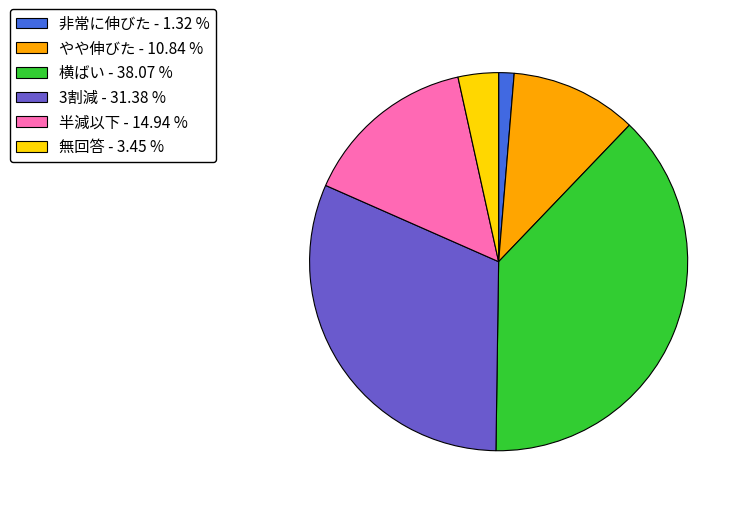

The やや伸びた slice represents 3% of the pie. True or false?

False